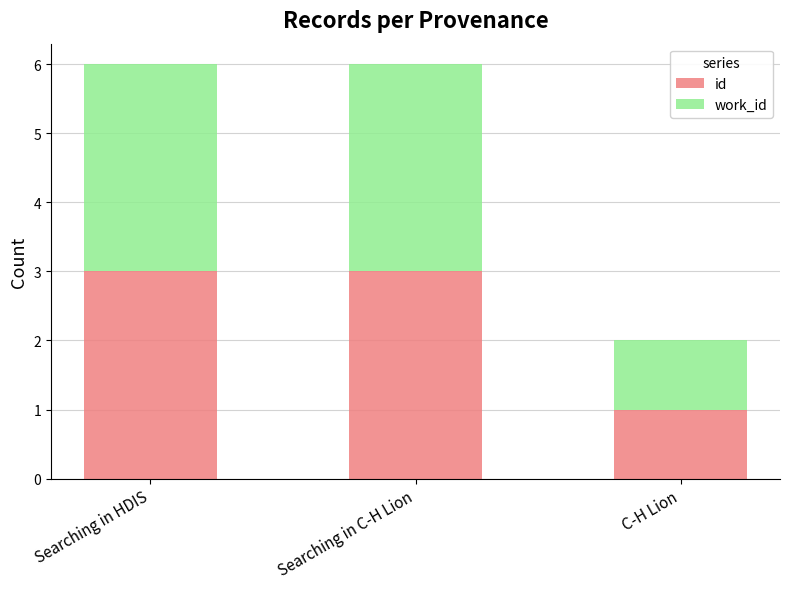

Are the bars horizontal?

No